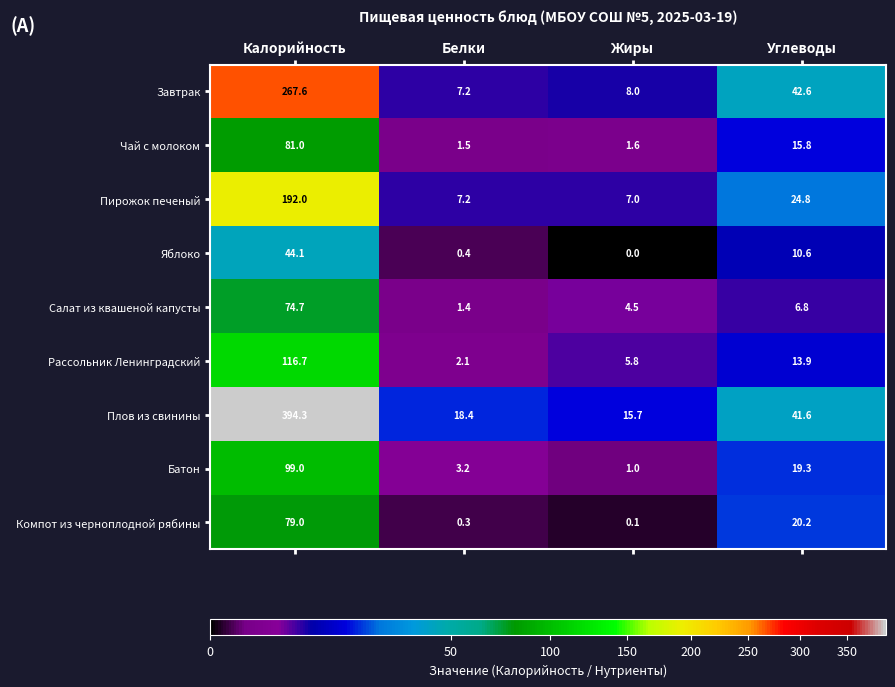

How many data points in Салат из квашеной капусты are above 6?

2